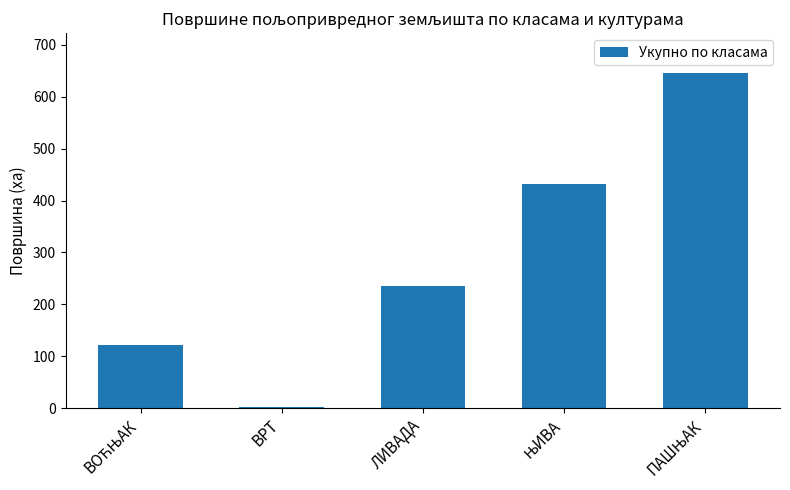

What is the difference between the maximum and minimum values?

642.4